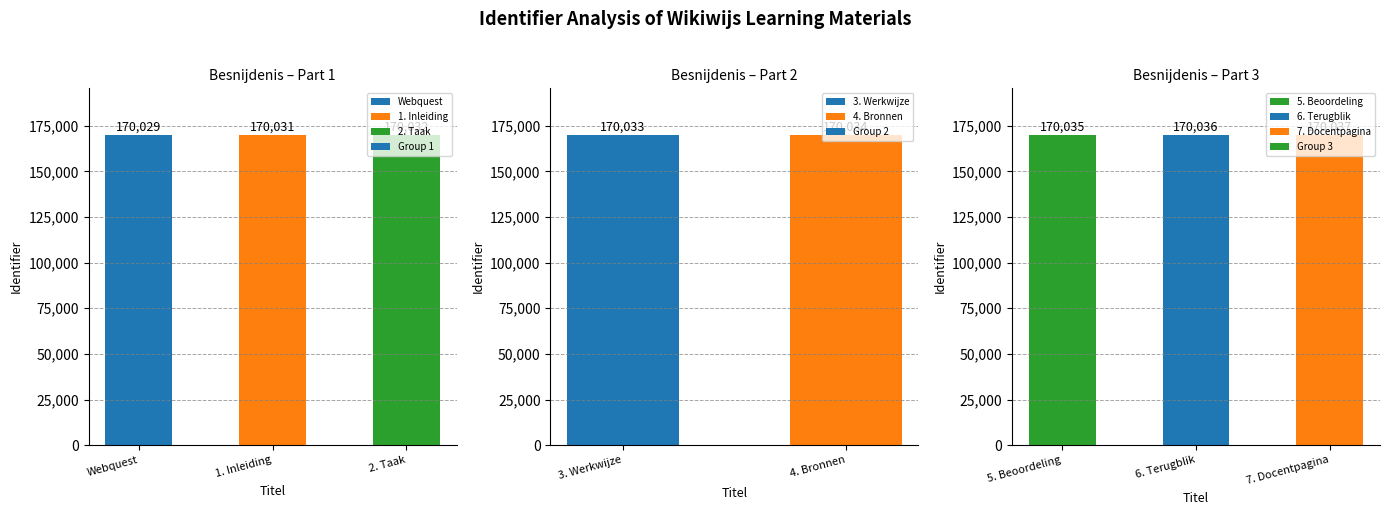

What position from the right is Webquest?

8